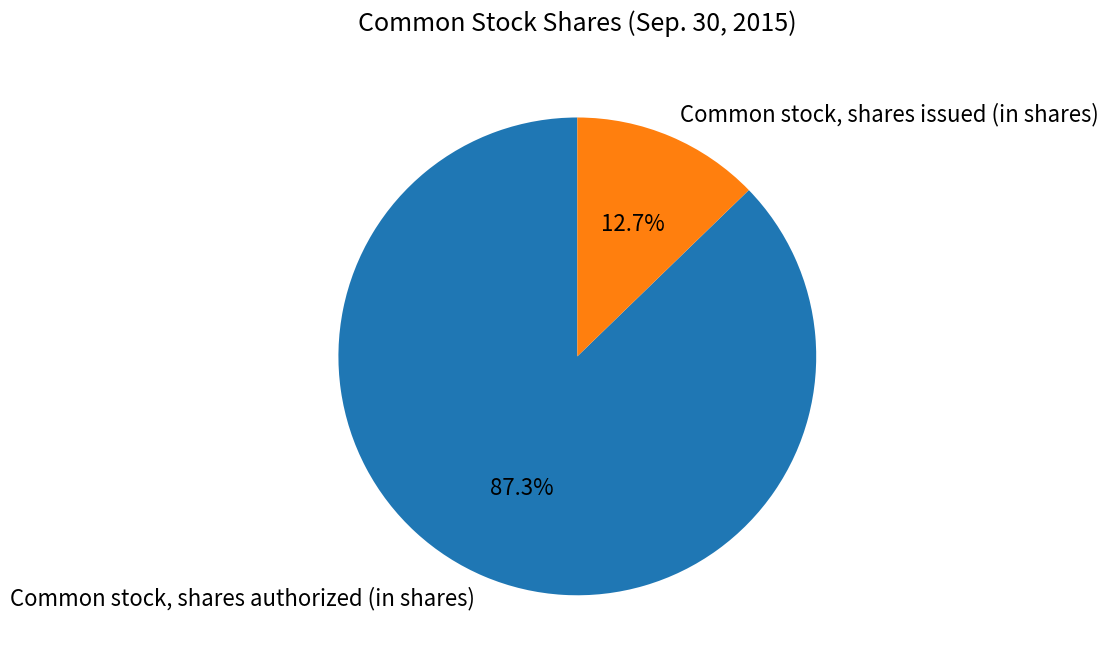

To the nearest percent, what is the average slice percentage?

50%